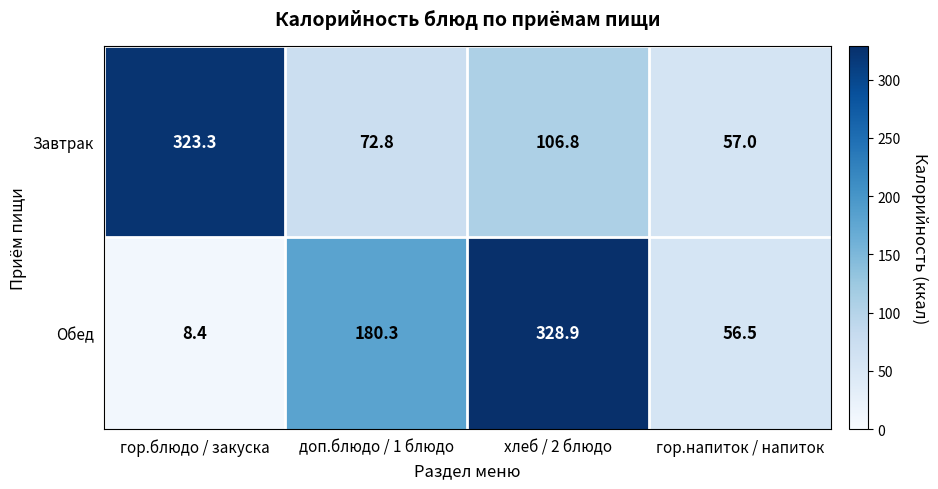

What is the difference between the maximum and minimum values in the Обед series?

320.5